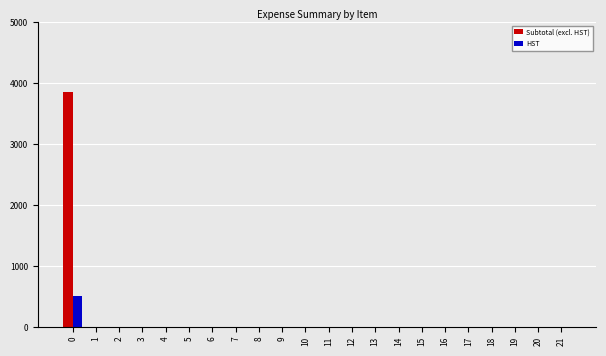

What is the maximum value for HST?

500.5